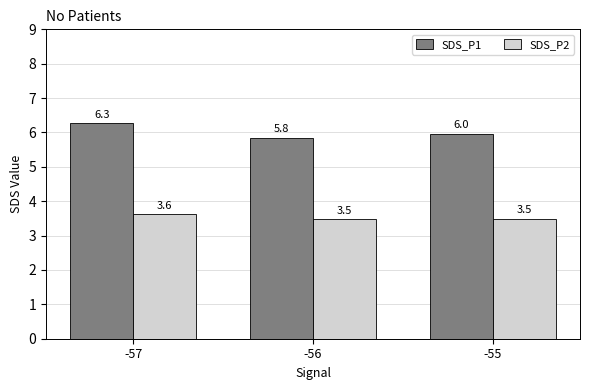

What is the greatest value displayed?

6.3